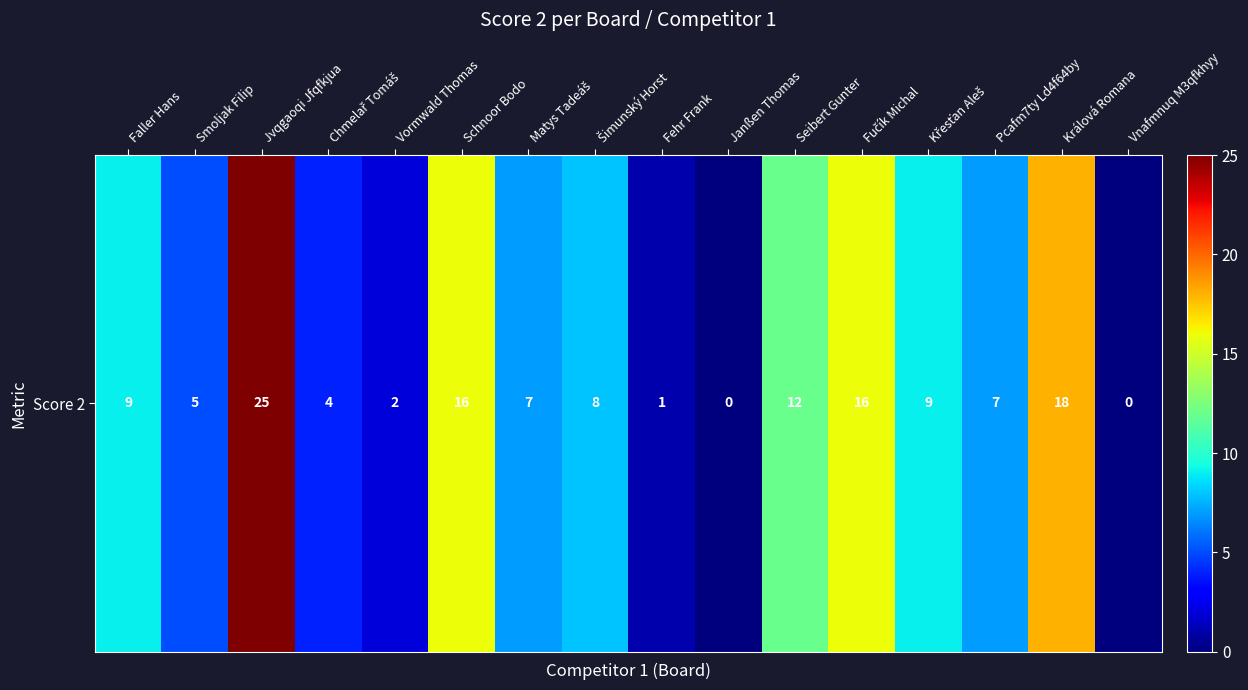

What is the sum of the values at Seibert Gunter and Jvqgaoqi Jfqfkjua?

37